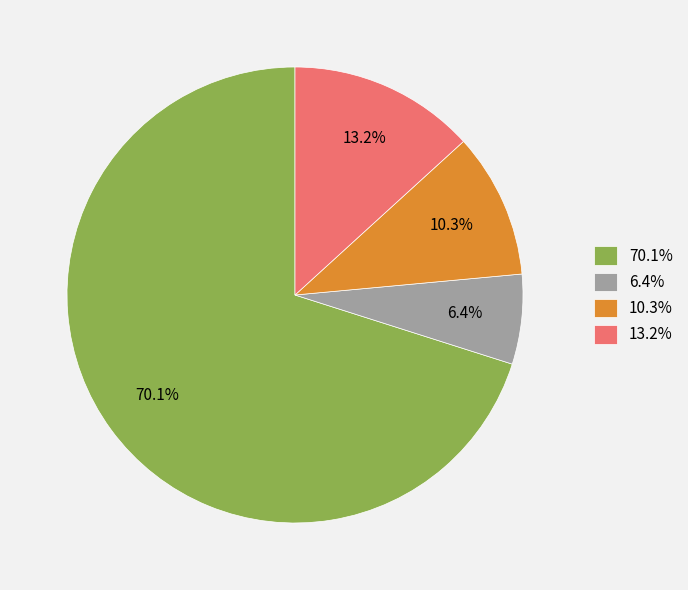

Which category has the biggest portion of the pie?

70.1%